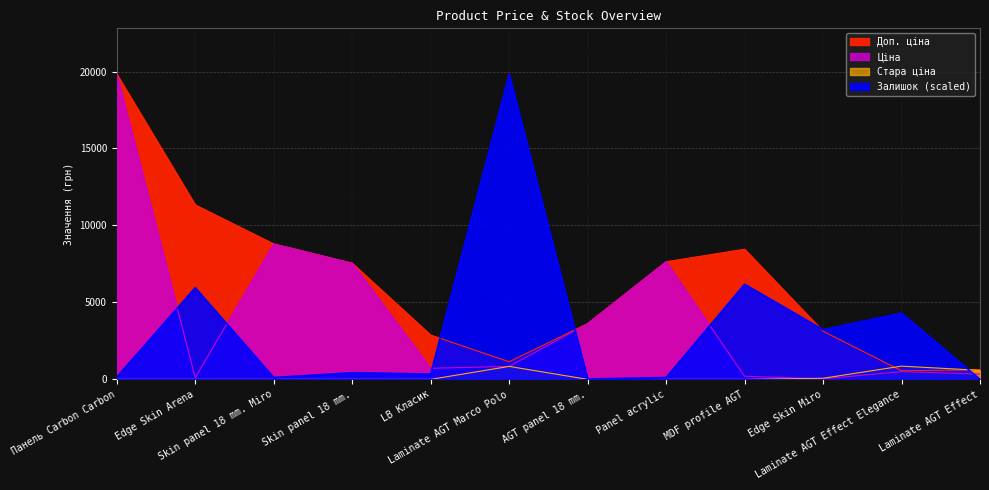

Is it true that Доп. ціна equals 3885.3 at LB Класик?

False